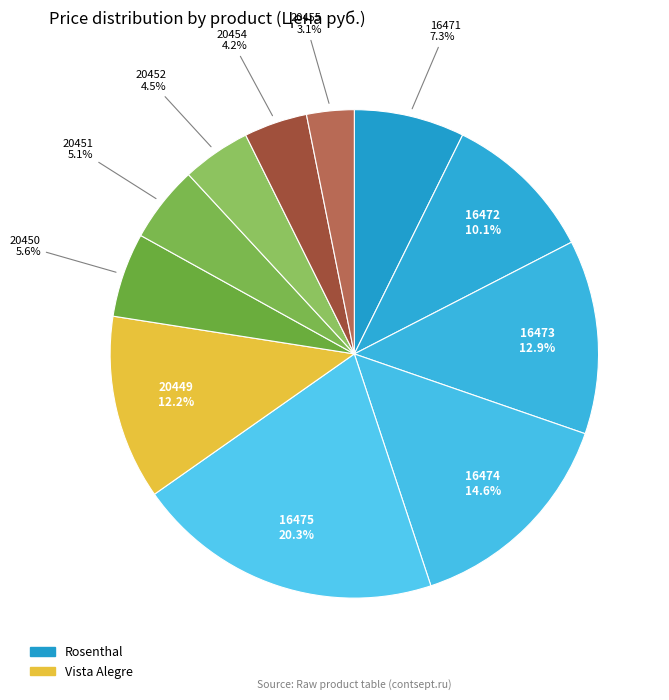

Count the number of slices in the pie.

11